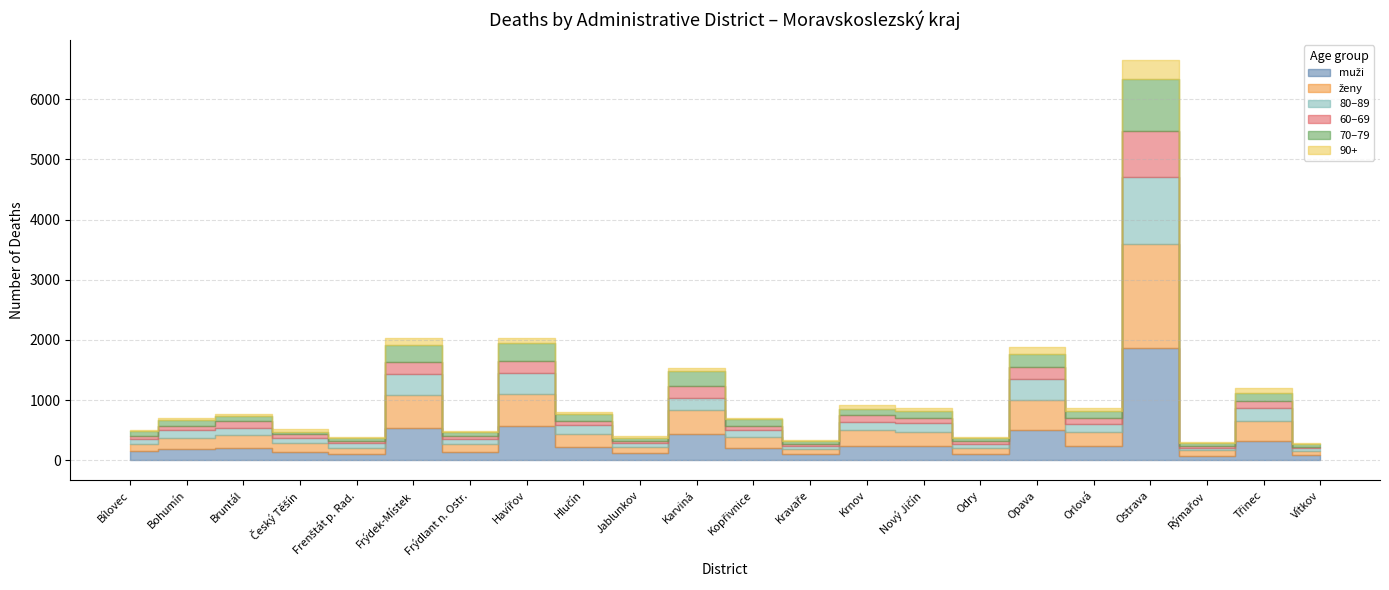

True or false: 90+ and 80–89 cross at least once.

False